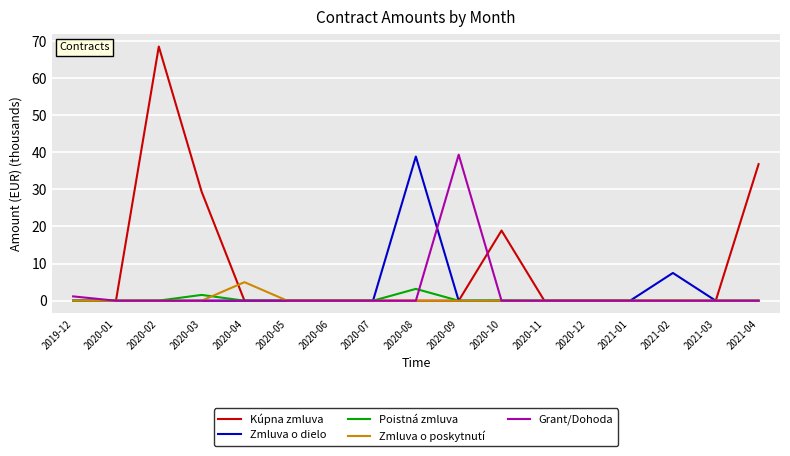

Is it true that Kúpna zmluva equals 35.8 at 2019-12?

False